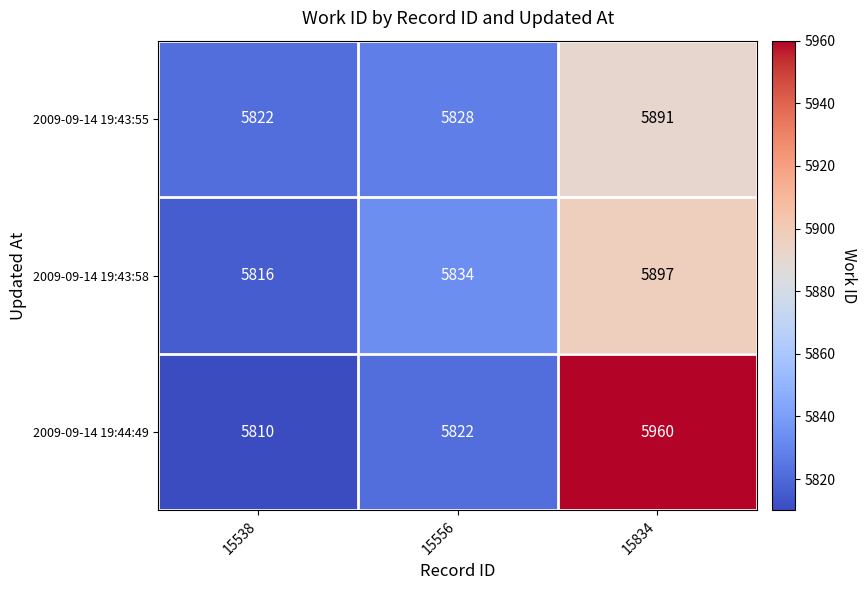

At which category does the chart reach its peak across all series?

15834